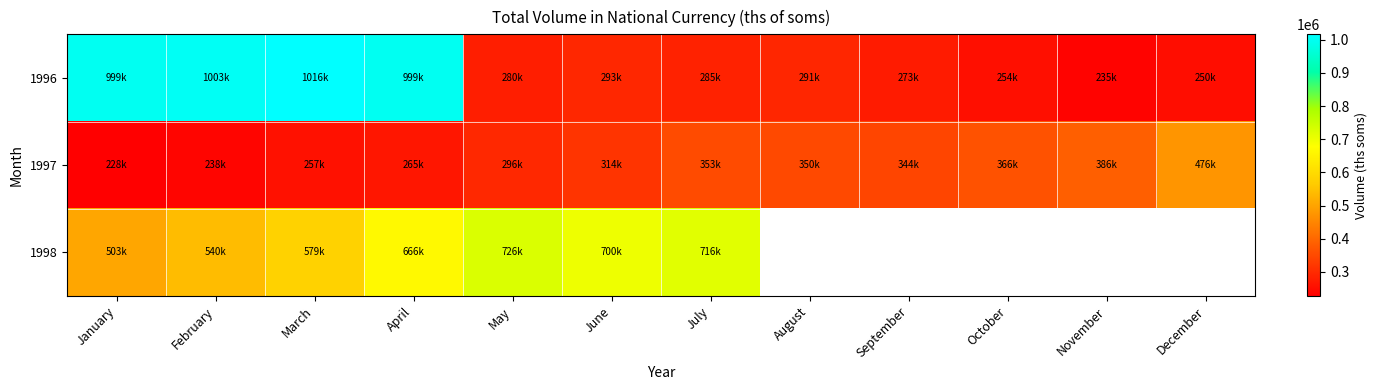

At how many categories does at least one series exceed 958600?

4